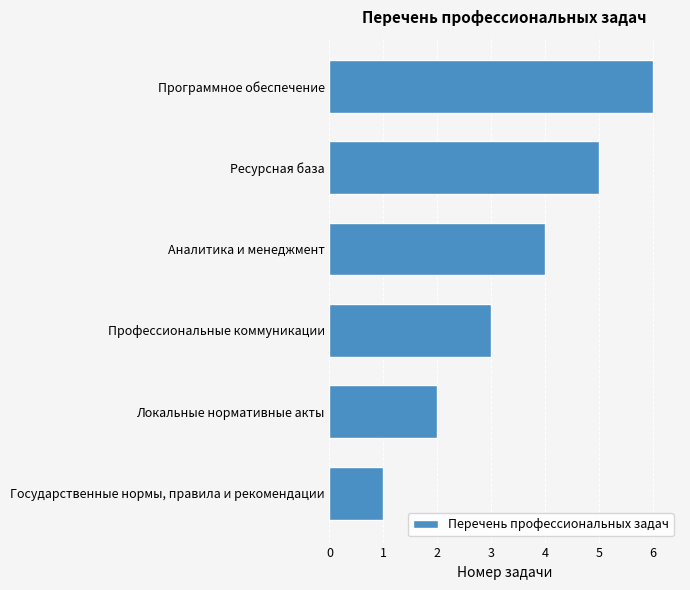

Which category has the highest value across all series?

Программное обеспечение